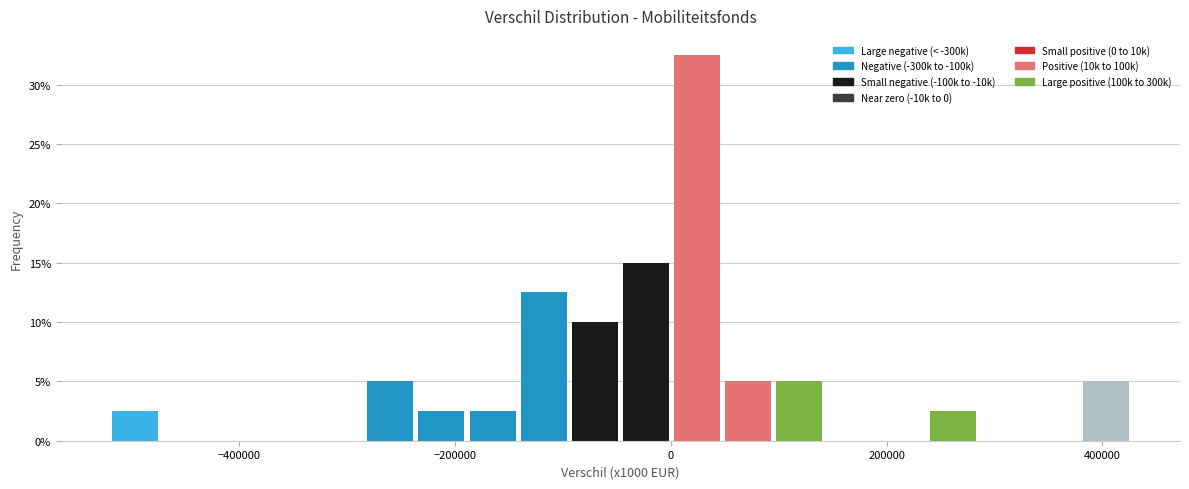

Around what value on the x-axis is the tallest bar? Give the approximate position of its centre, as read against the axis.

20000